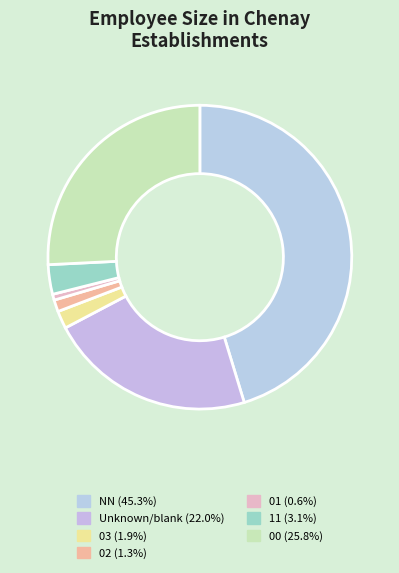

How many segments does this pie chart have?

7